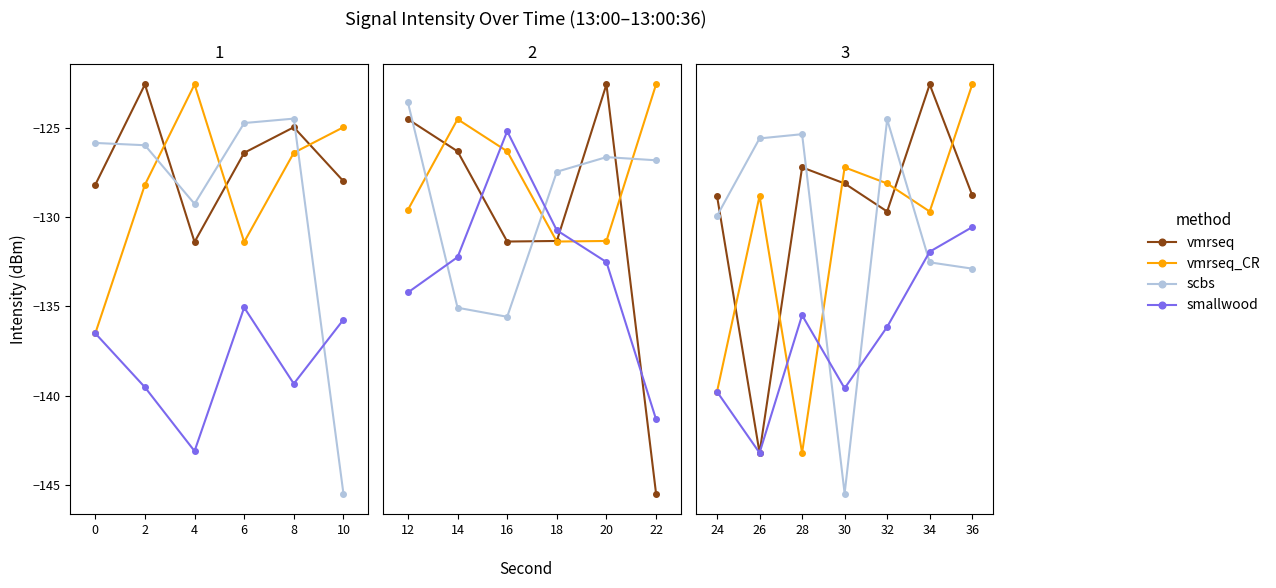

Rank the series by their maximum value, from lowest to highest.

smallwood, scbs, vmrseq, vmrseq_CR